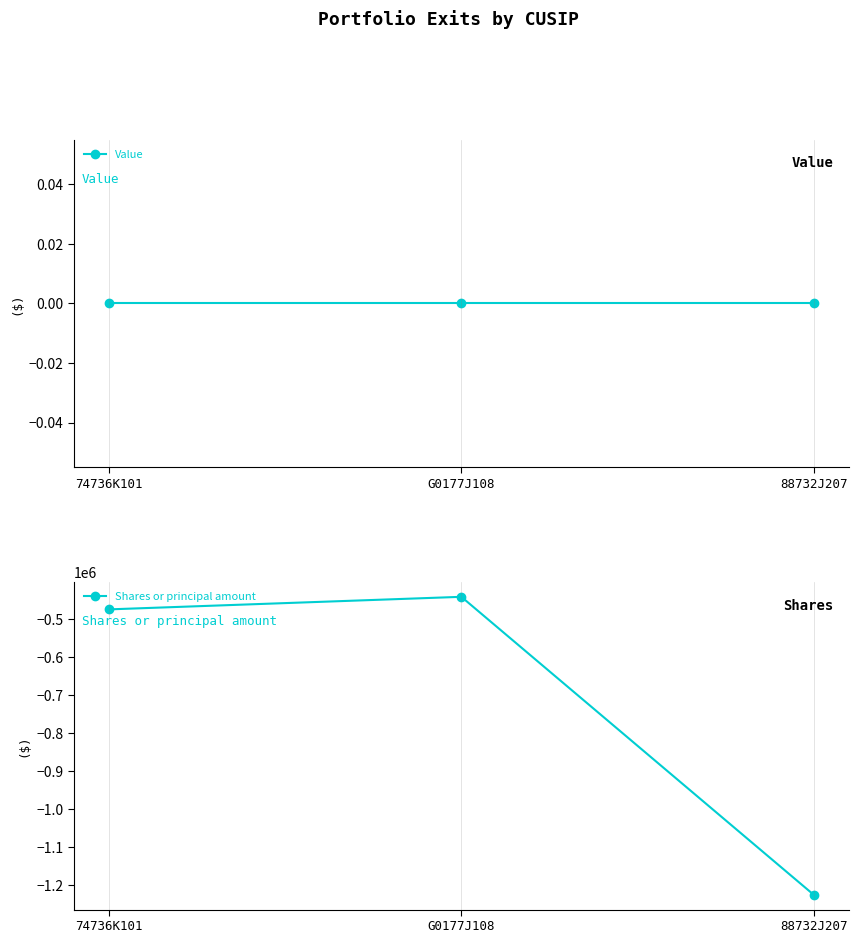

At which label does Shares or principal amount reach its minimum?

88732J207